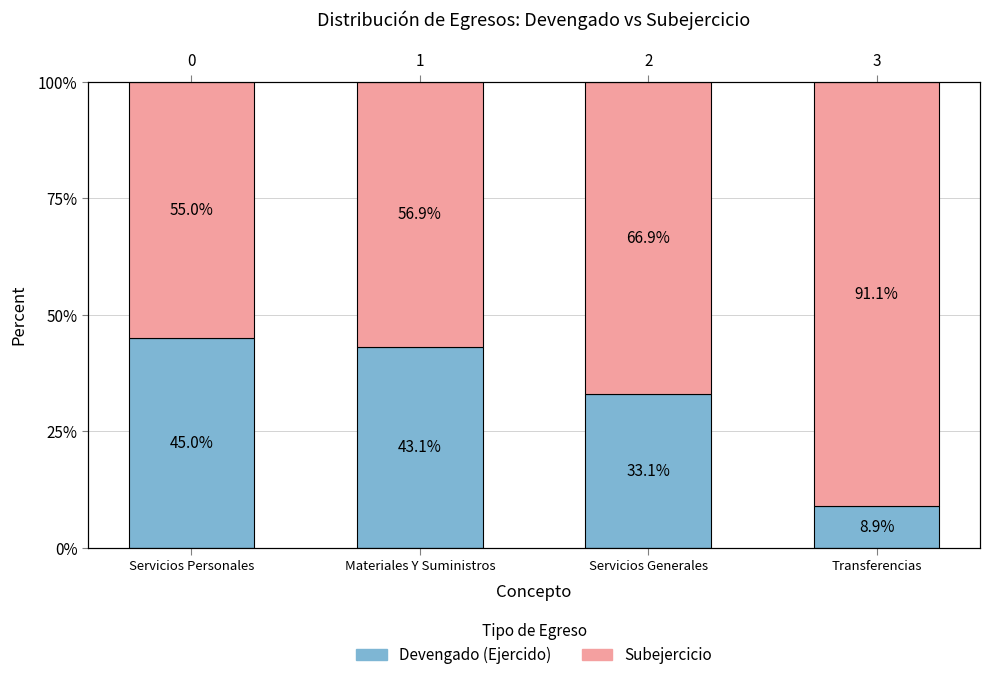

Which category has the lowest value across all series?

Transferencias